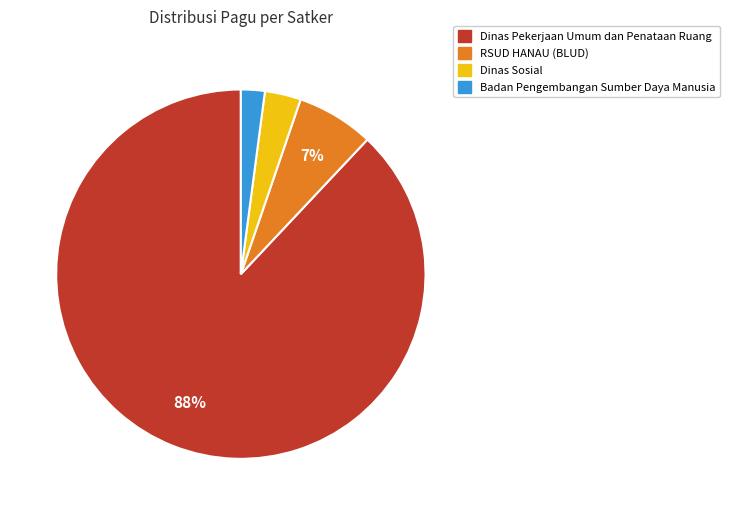

Do Dinas Sosial and Dinas Pekerjaan Umum dan Penataan Ruang together represent more than half of the pie?

Yes